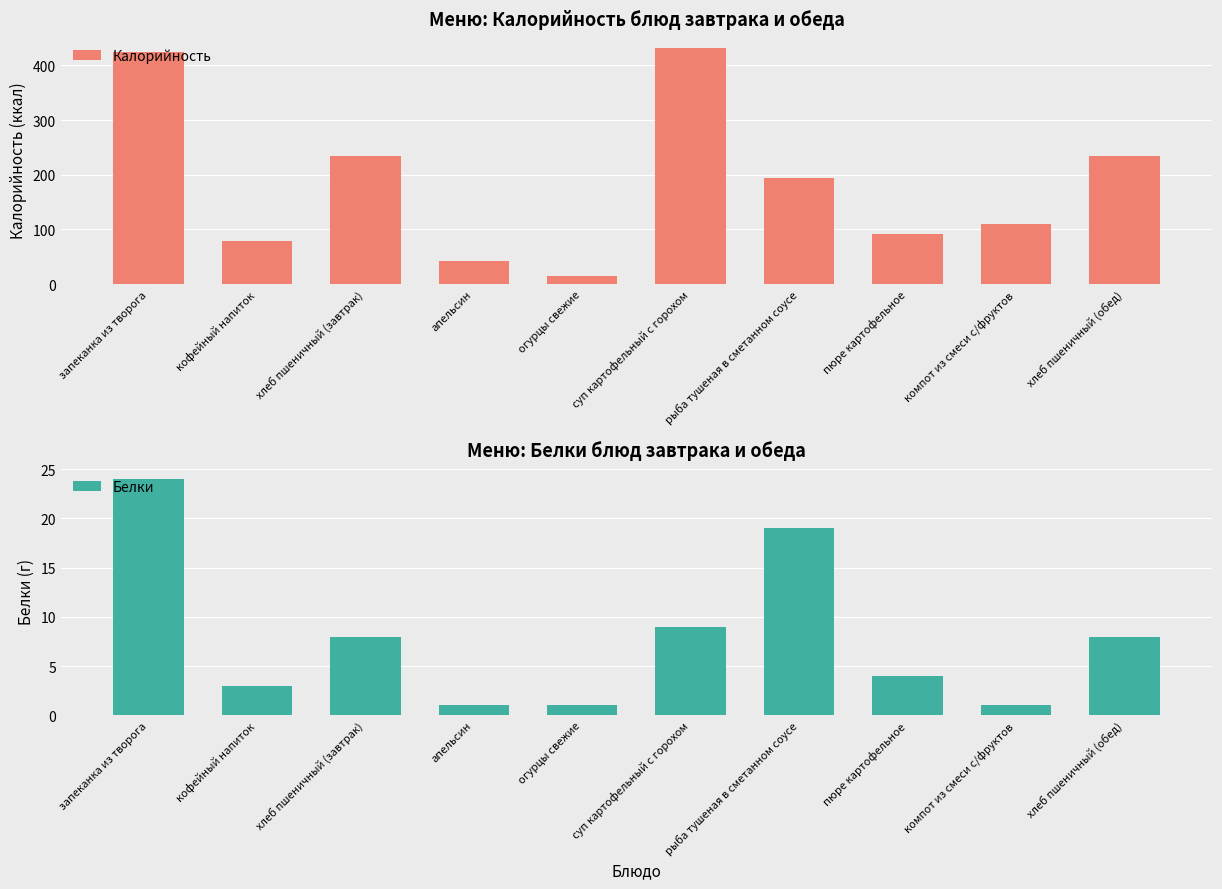

What is the difference between the Белки values at кофейный напиток and хлеб пшеничный (завтрак)?

5